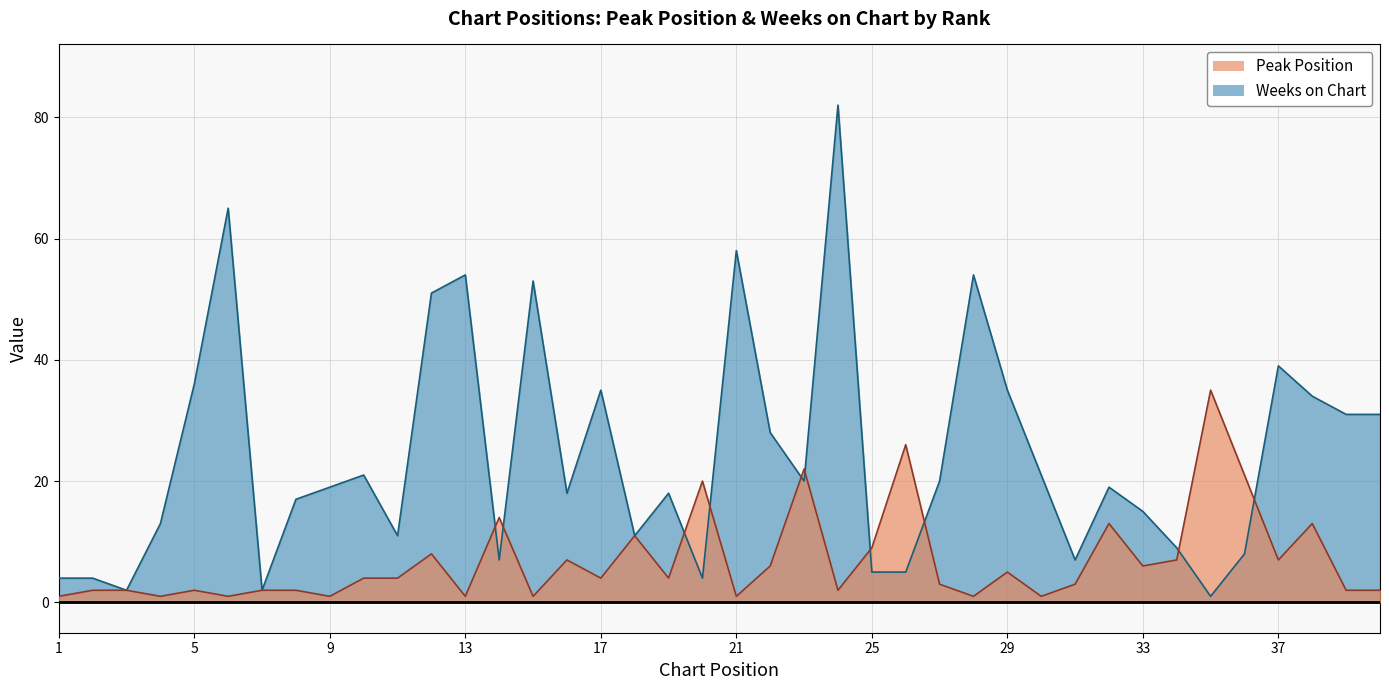

At 13, list the series in order from largest to smallest.

Weeks on Chart, Peak Position